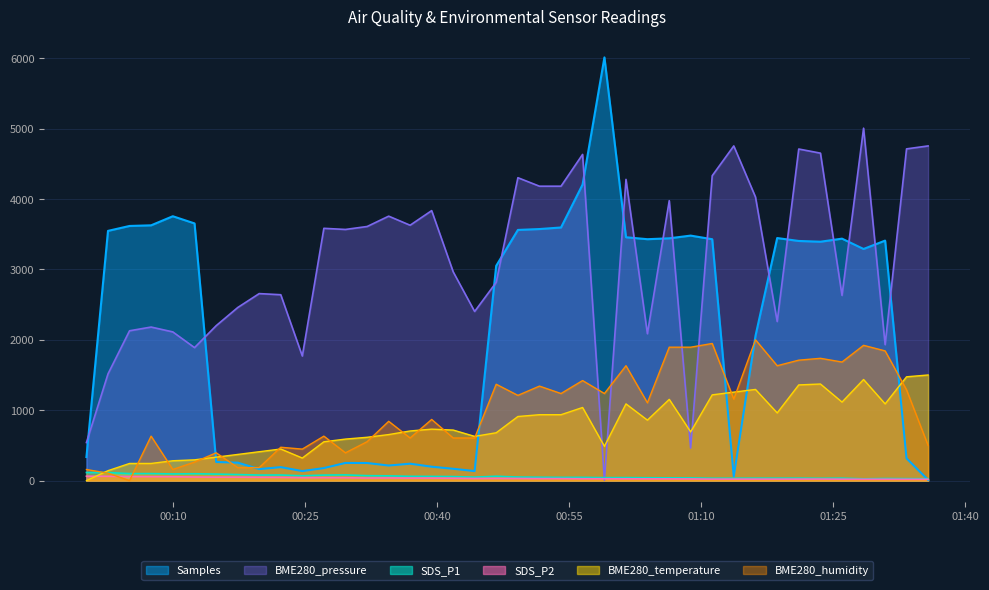

True or false: BME280_temperature and BME280_pressure cross at least once.

True